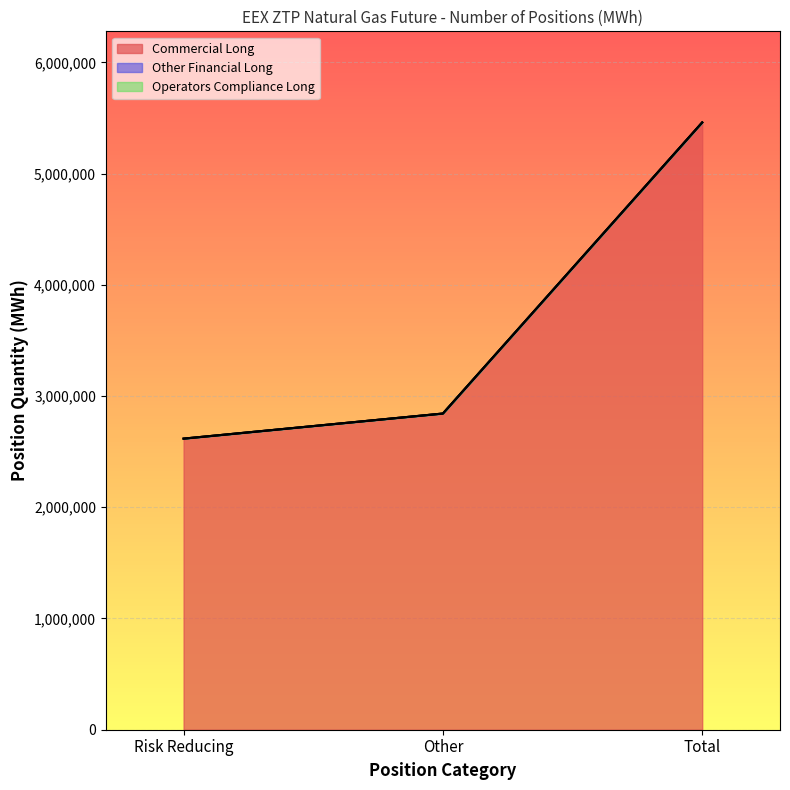

At which label does Commercial Long first exceed 2842850?

Total